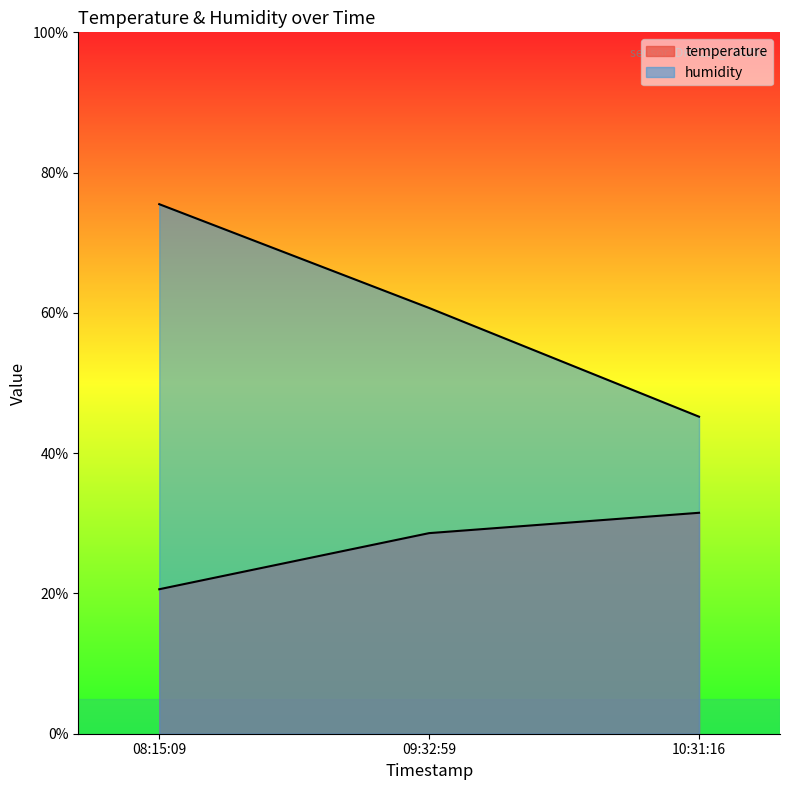

Which series has the largest total across all categories?

humidity